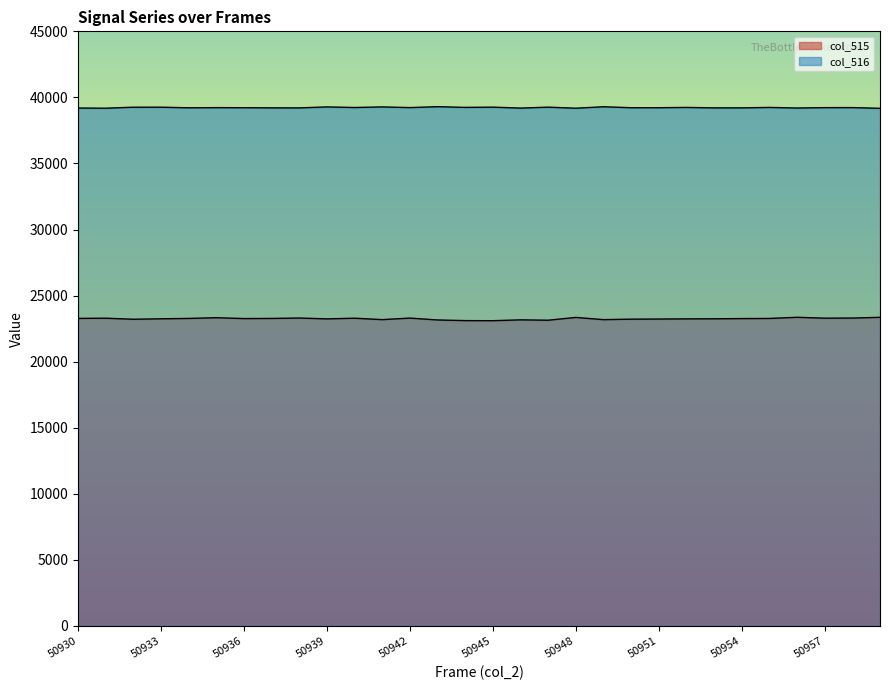

At how many categories does at least one series exceed 32571?

30